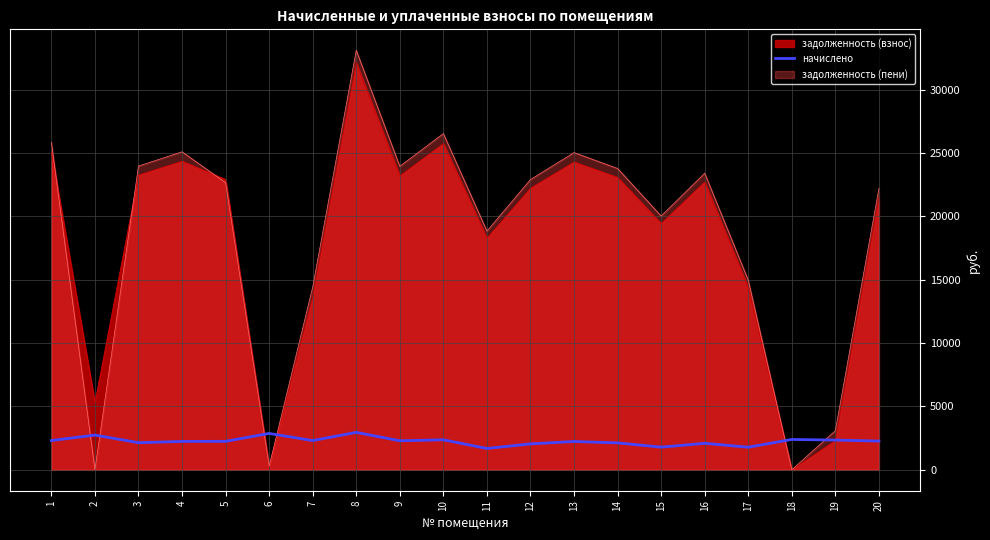

Where is the first local maximum?

2